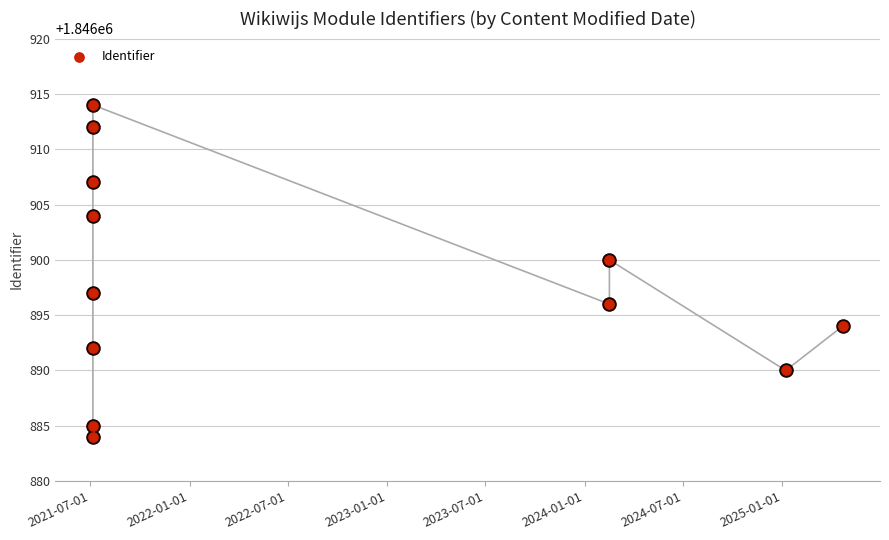

What is the ratio of the value at 2021-07-01 to the value at 2022-07-01?

1.0